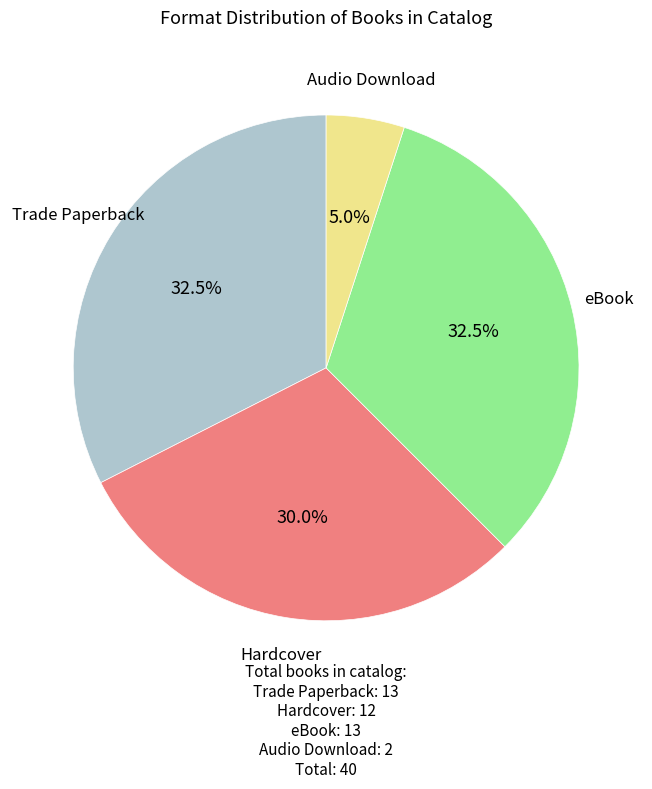

Does any single category account for the majority?

No